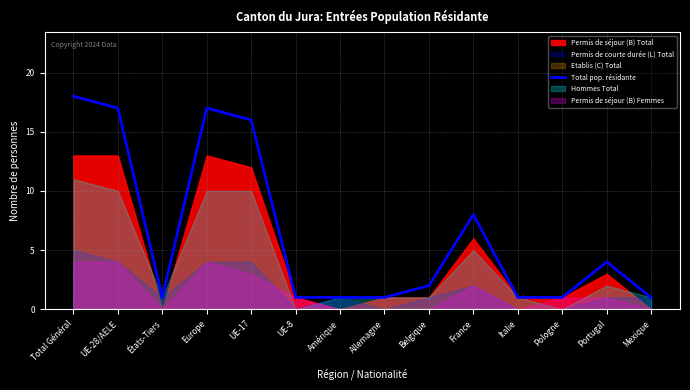

At which category does the data reach its first local valley?

États-Tiers